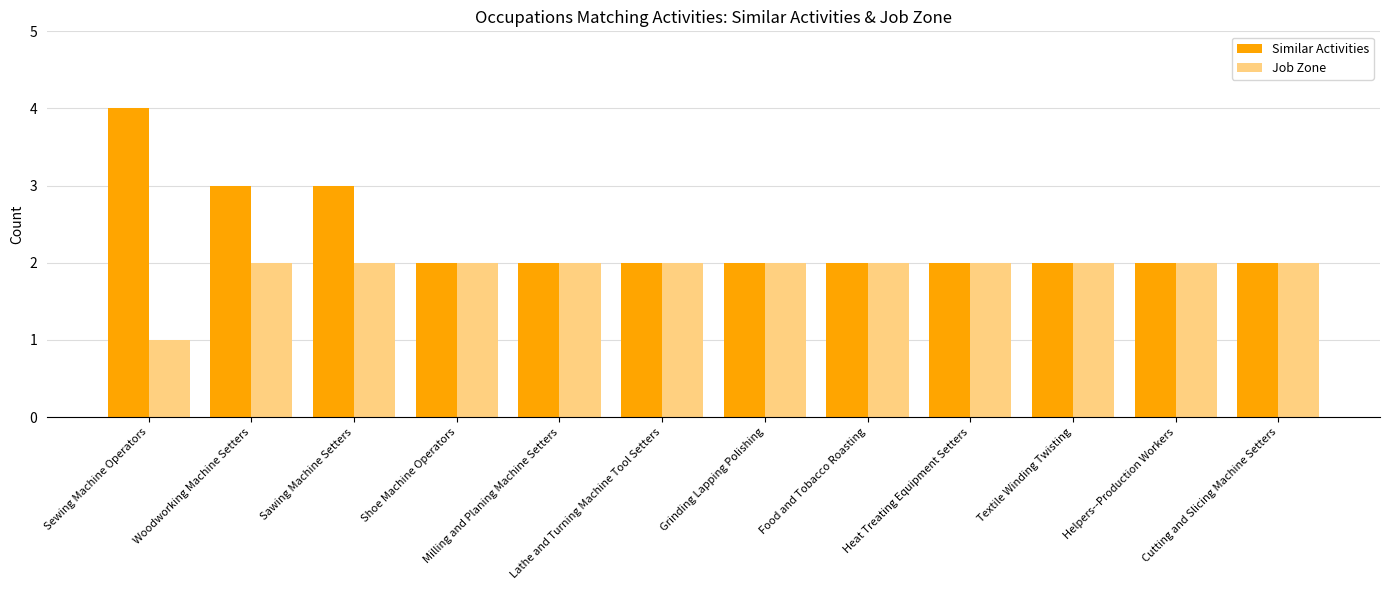

Which series changed the most between Sawing Machine Setters and Helpers--Production Workers?

Similar Activities